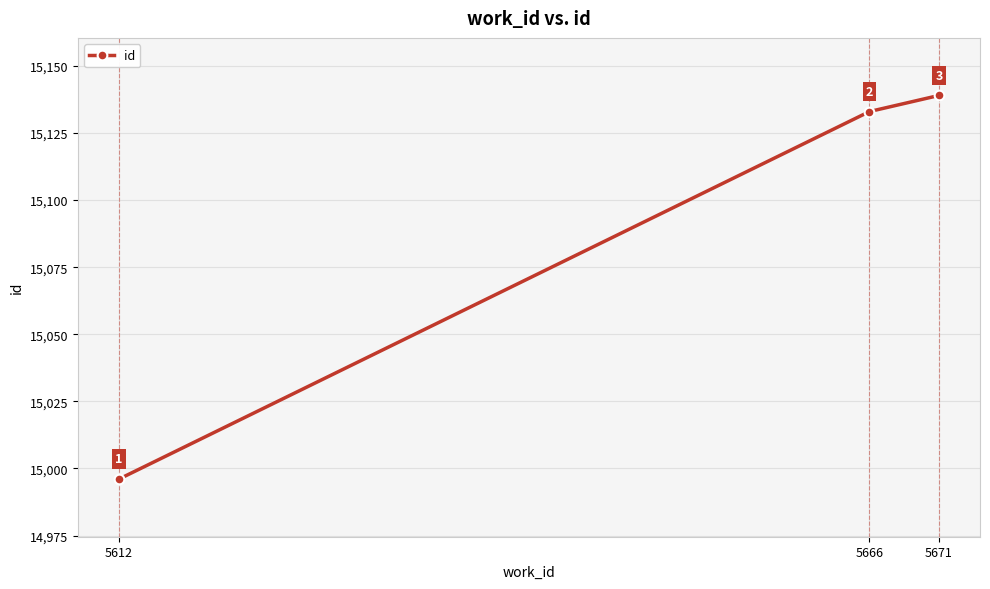

The chart shows a value of 3158 at 5671. True or false?

False